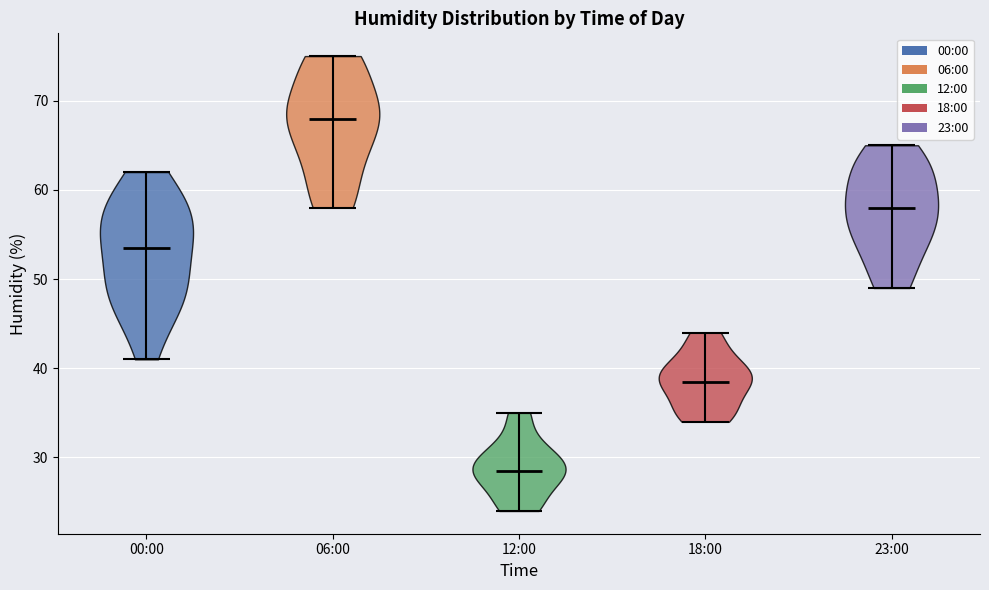

What is the highest point the violin for 18:00 reaches on the y-axis? The values are not printed on the chart, so give them approximately, as read against the axis.

44